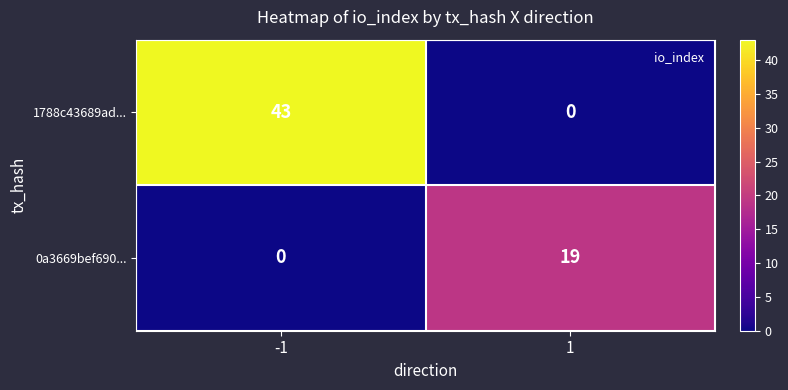

List the series in order of their overall mean, highest first.

1788c43689ad..., 0a3669bef690...